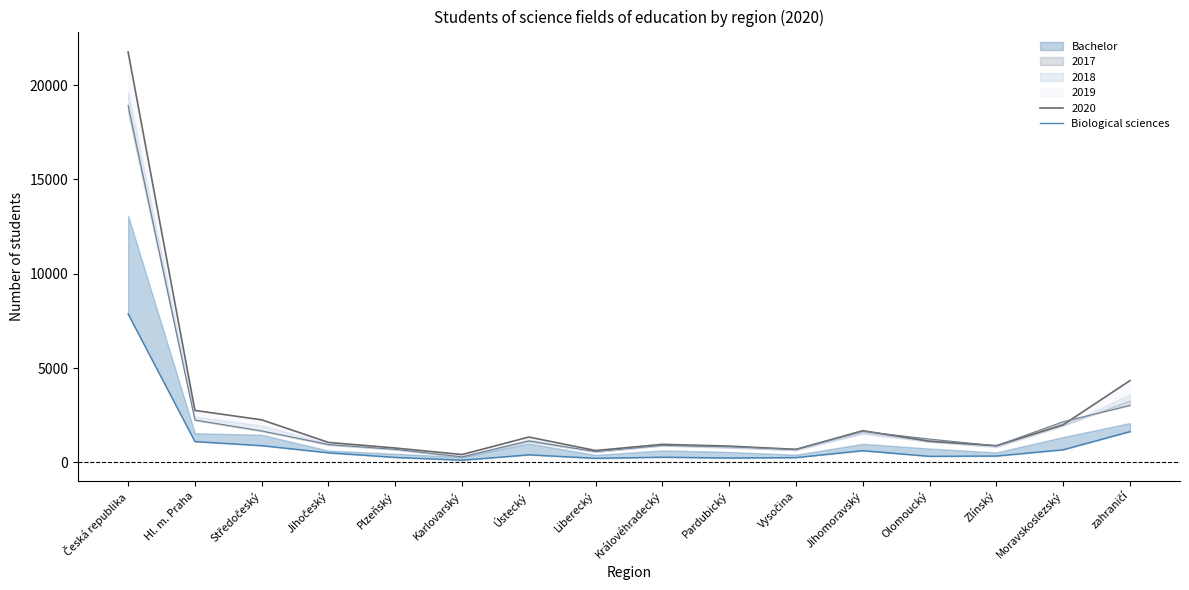

What is the value of the 10th point from the left?

235